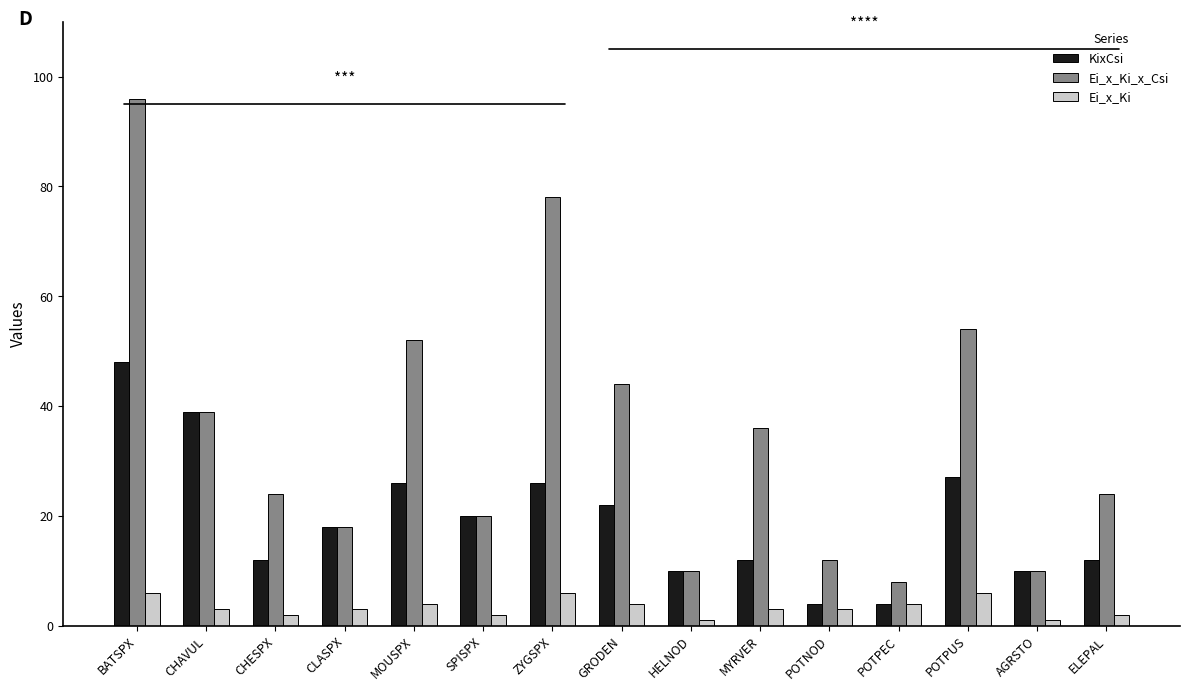

Which series changed the most between ZYGSPX and POTPUS?

Ei_x_Ki_x_Csi